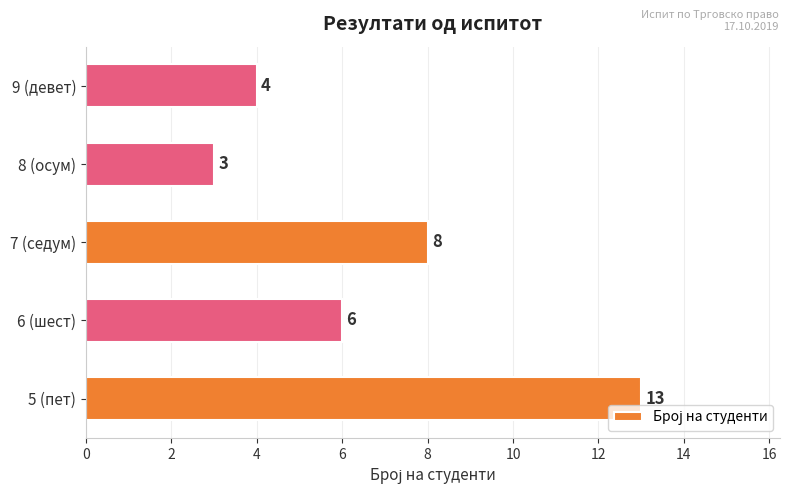

Reading bottom to top, extract all data points from this chart.

5 (пет)=13	6 (шест)=6	7 (седум)=8	8 (осум)=3	9 (девет)=4